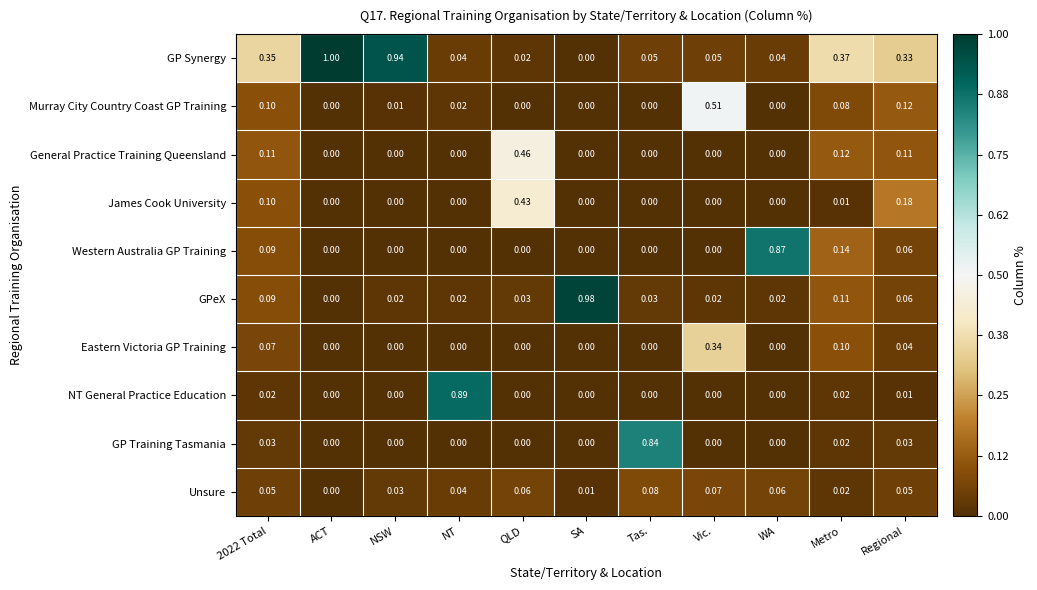

How many data points does each series have?

11